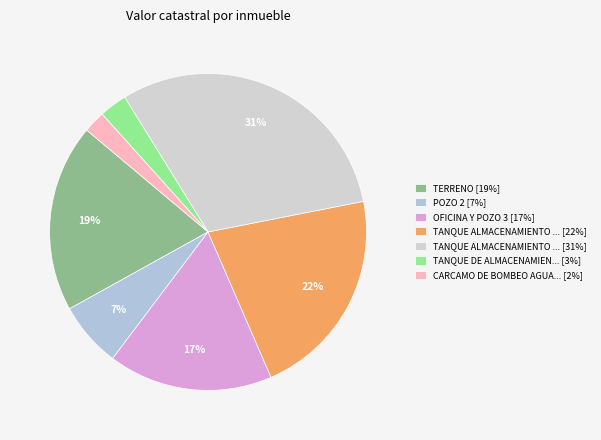

Rank the categories by value from highest to lowest.

TANQUE ALMACENAMIENTO ... [31%], TANQUE ALMACENAMIENTO ... [22%], TERRENO [19%], OFICINA Y POZO 3 [17%], POZO 2 [7%], TANQUE DE ALMACENAMIEN... [3%], CARCAMO DE BOMBEO AGUA... [2%]